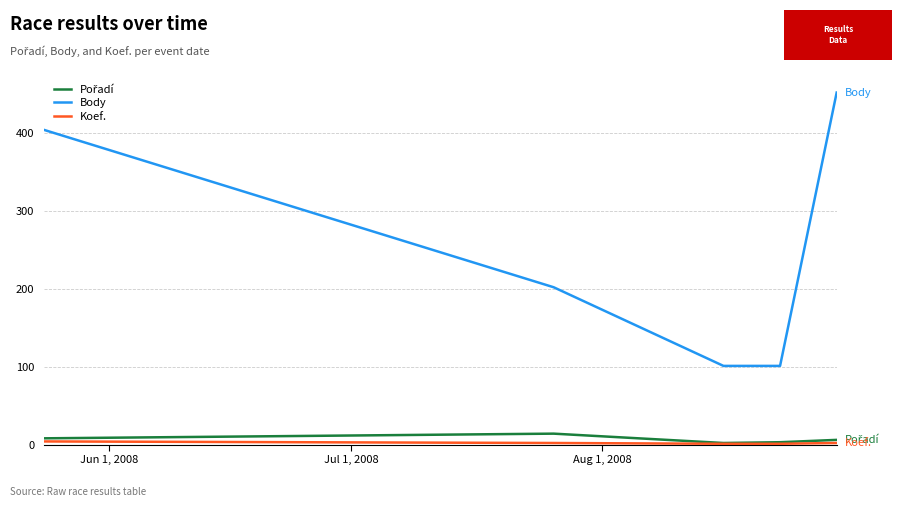

True or false: Body has more than 0 interior local peaks.

False